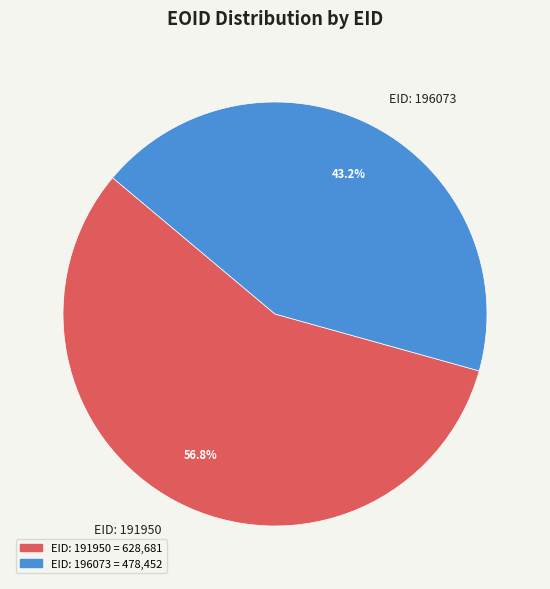

What is the largest slice in the pie chart?

EID: 191950